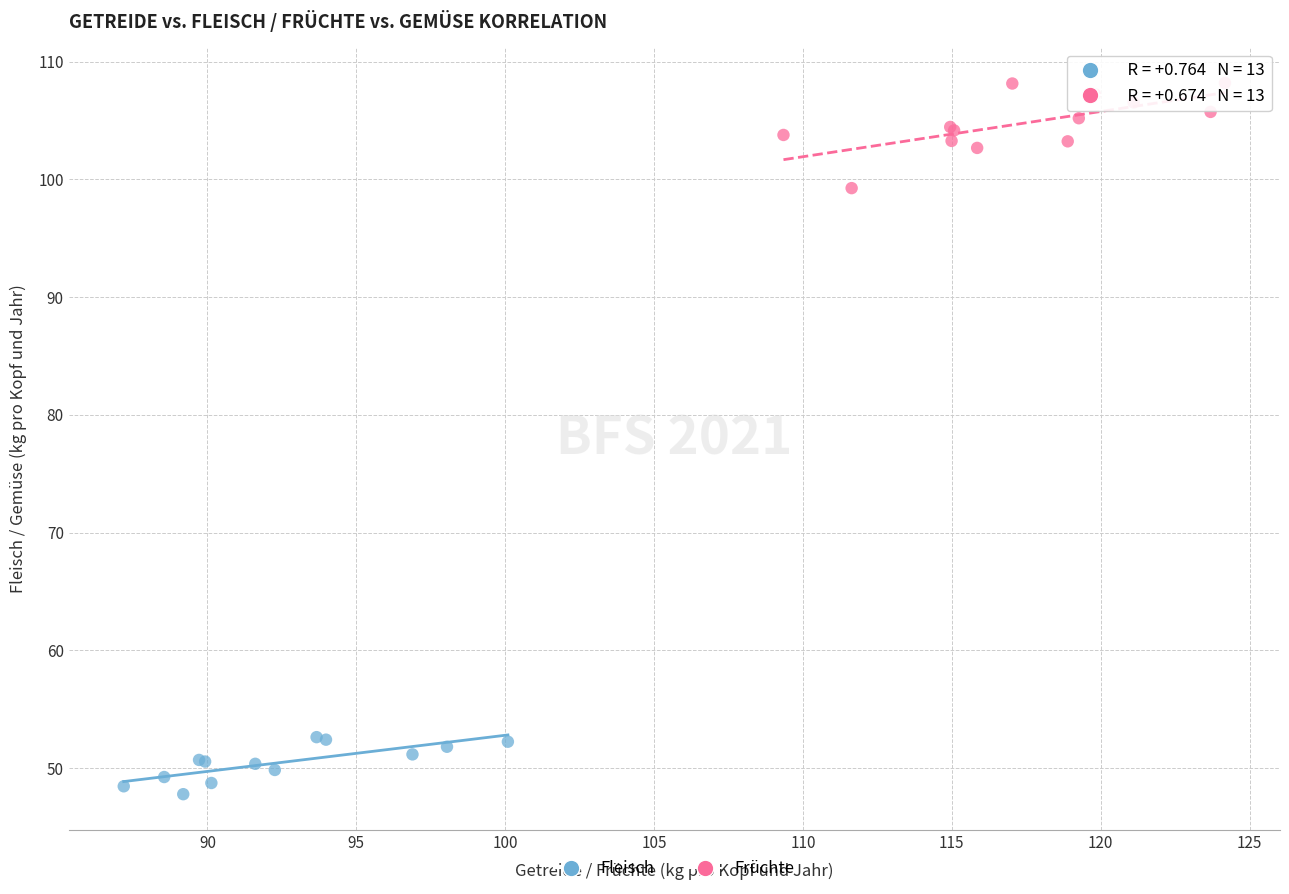

What are all the series names shown in the legend?

Fleisch, Früchte